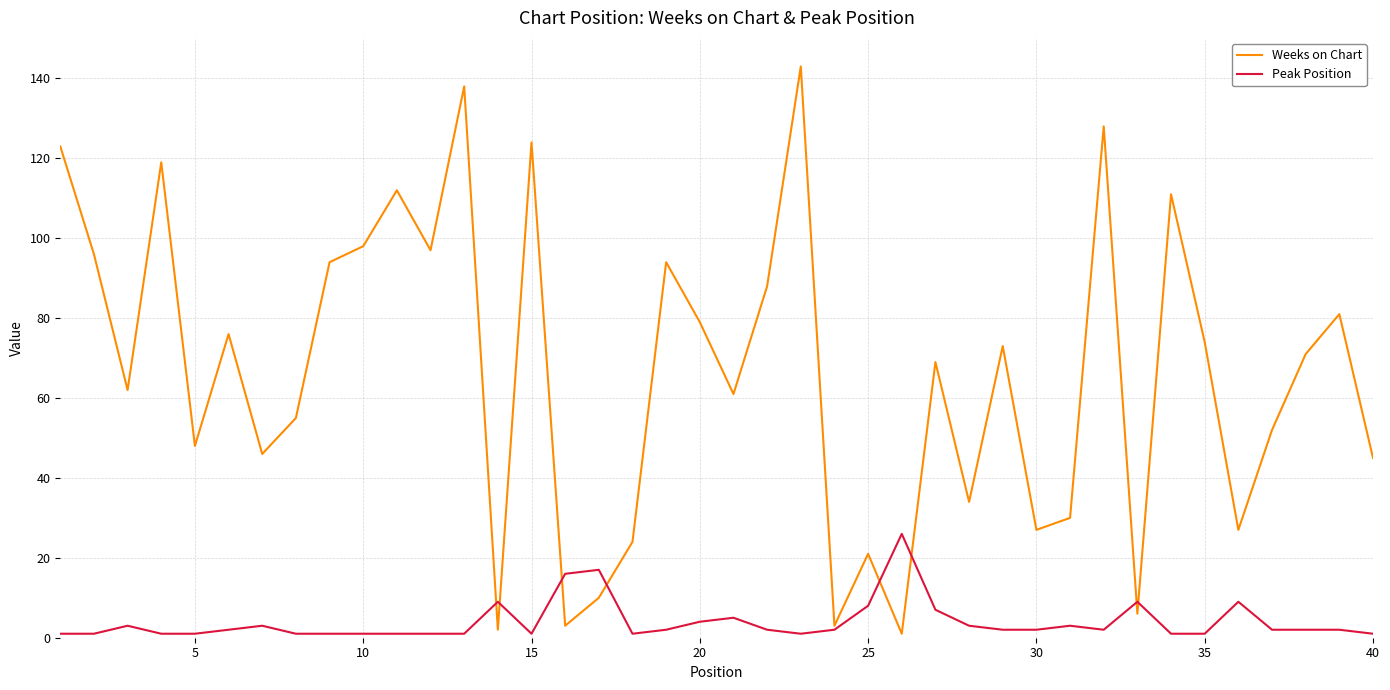

What is the highest value of the Peak Position series?

26